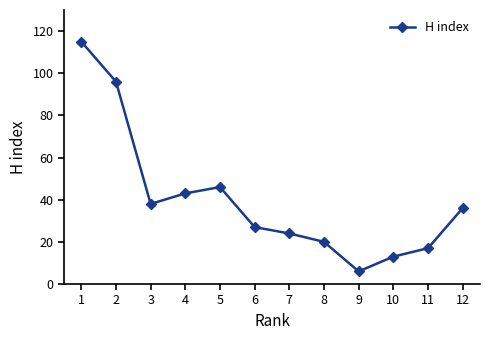

Rank the categories by value from highest to lowest.

1, 2, 5, 4, 3, 12, 6, 7, 8, 11, 10, 9